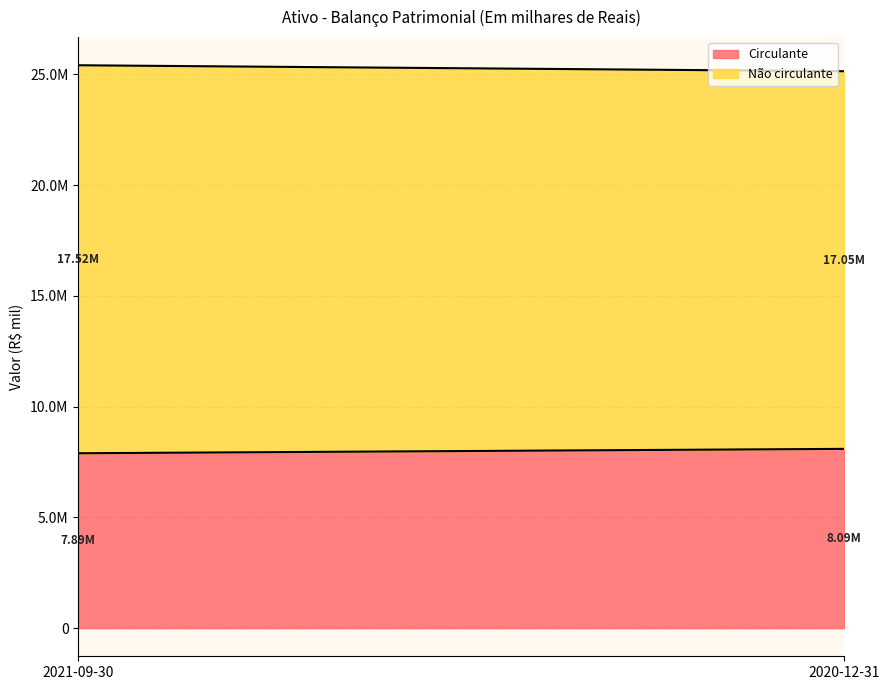

Reading left to right, what are all the values shown in this chart?

Circulante: 7894779	8092769
Não circulante: 17515878	17048254